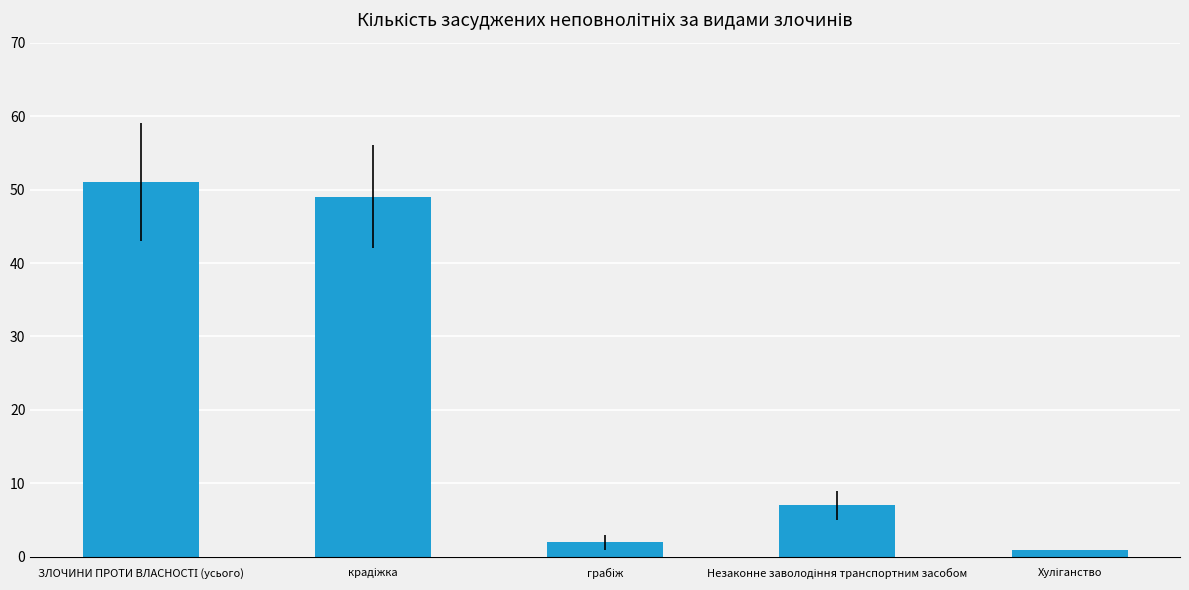

Reading left to right, what are all the values shown in this chart?

51	49	2	7	1